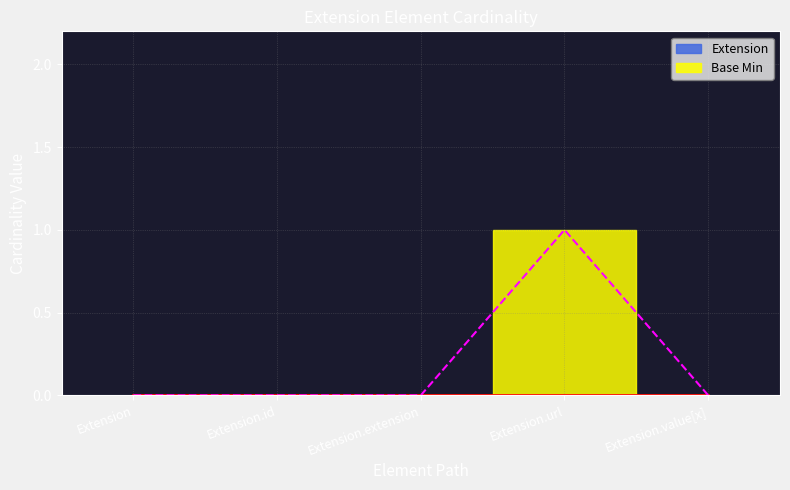

How many points are higher than both their immediate neighbors (excluding endpoints)?

1